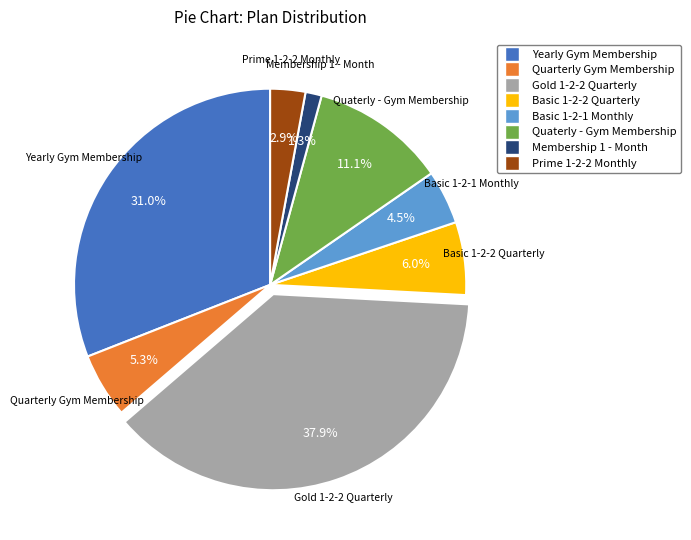

Is there a majority slice in this chart?

No